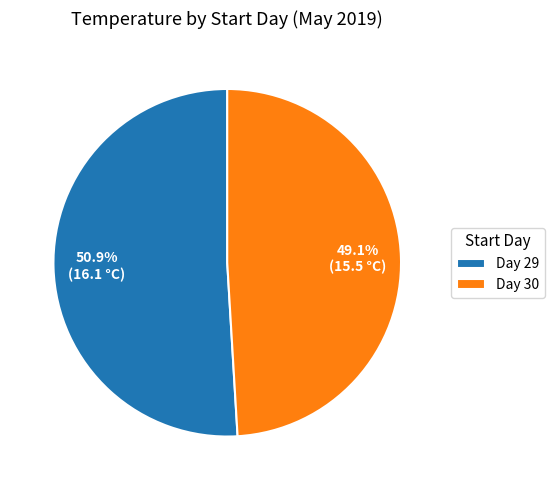

To the nearest percent, what is the average slice percentage?

50%